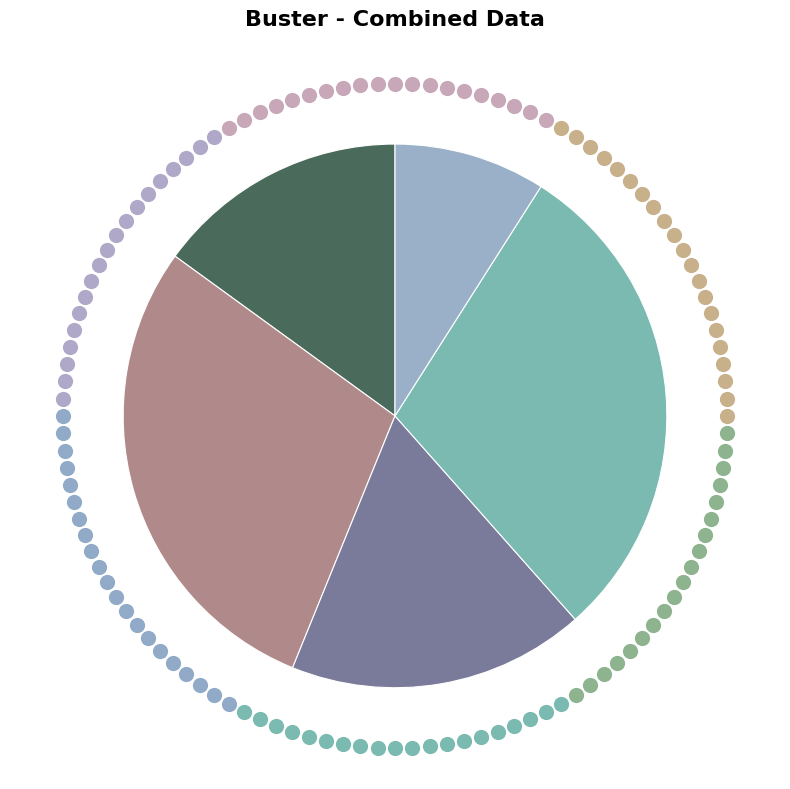

To the nearest percent, what is the combined percentage of 202411 and 202423?

44%